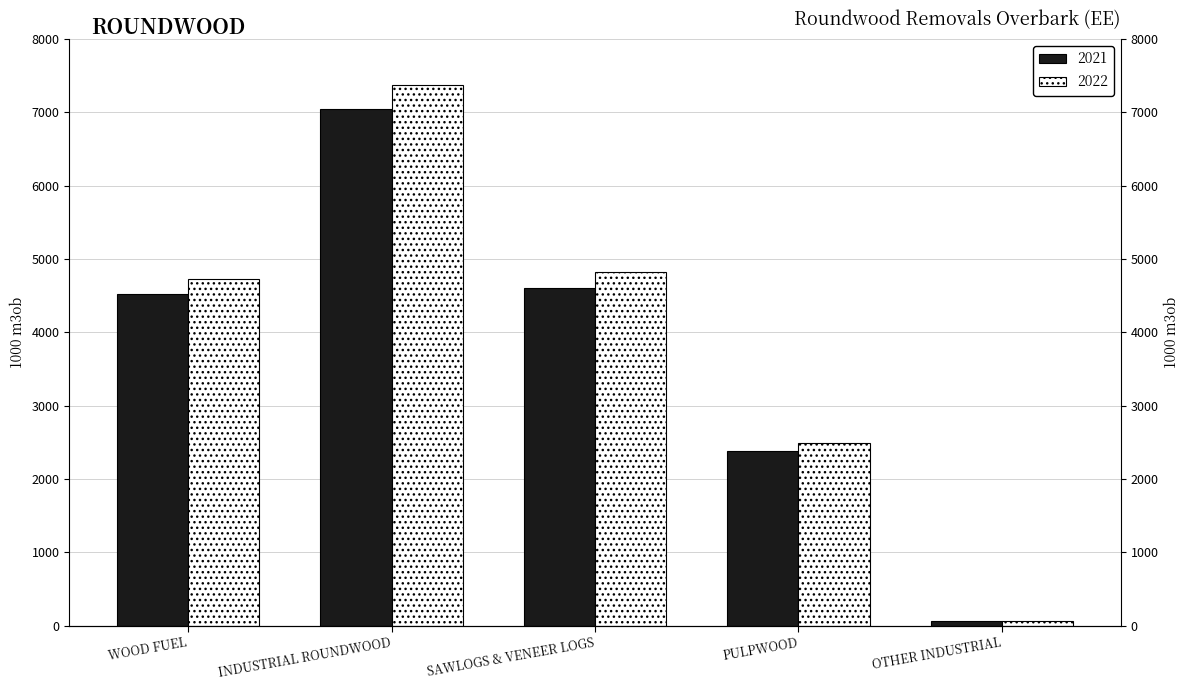

How many bars are there in total?

10